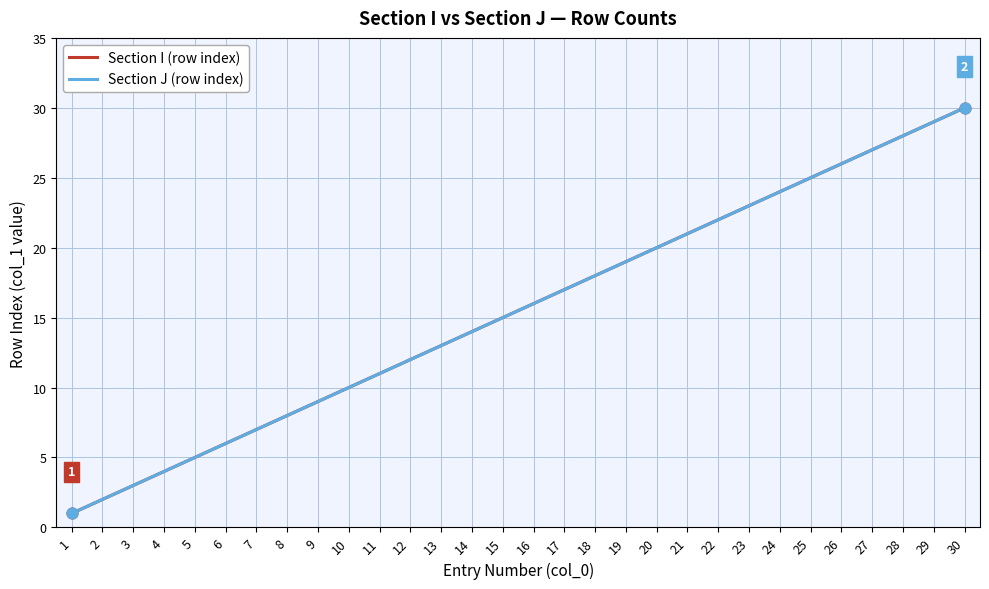

Is this an area chart (filled region under the line)?

No